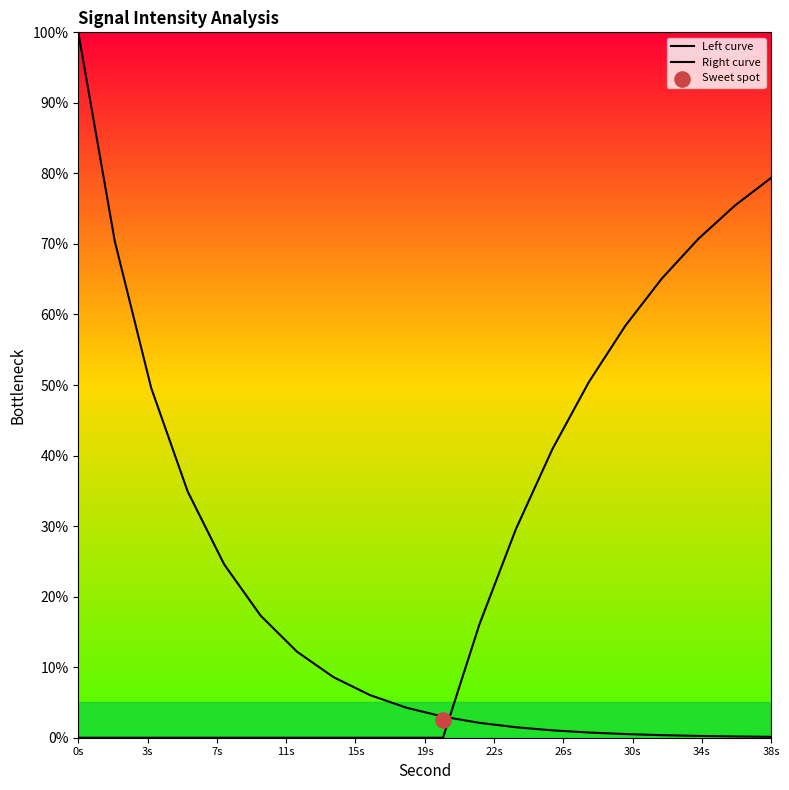

Which series contains the lowest Y value?

Right curve